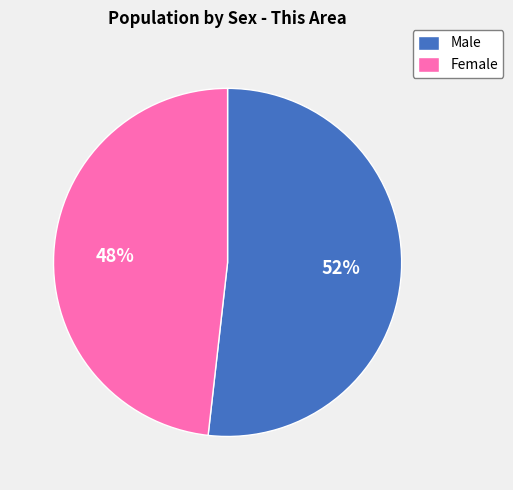

Which category has the smallest portion of the pie?

Female